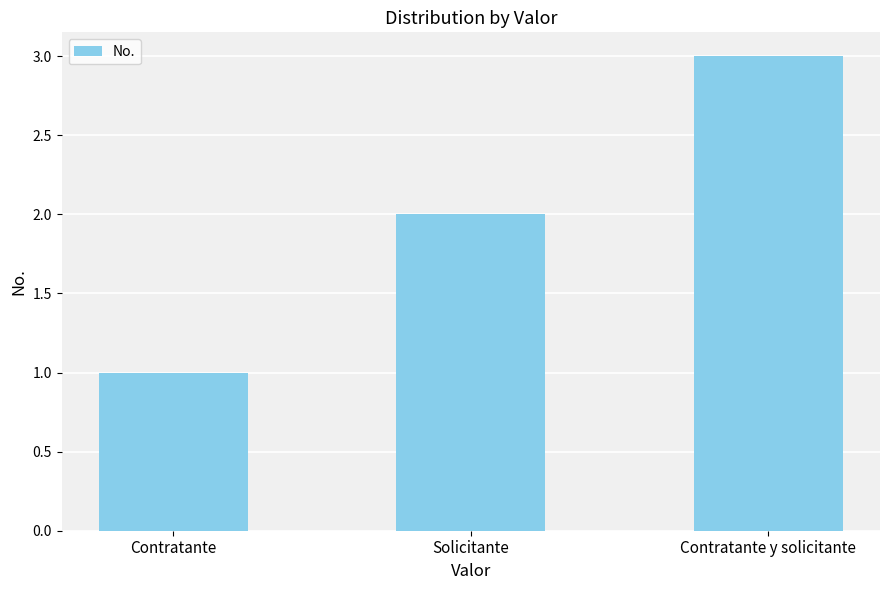

Which category has the highest value across all series?

Contratante y solicitante